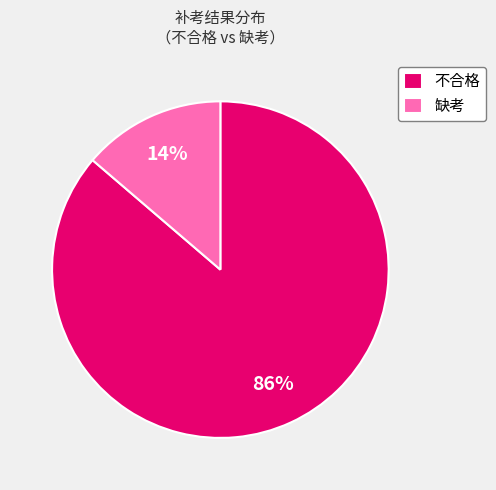

To the nearest percent, what is the average slice percentage?

50%